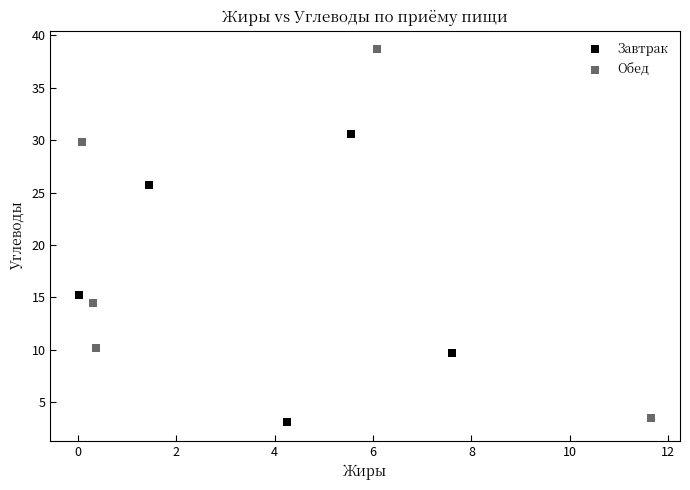

Which series has the largest Y range (max minus min)?

Обед